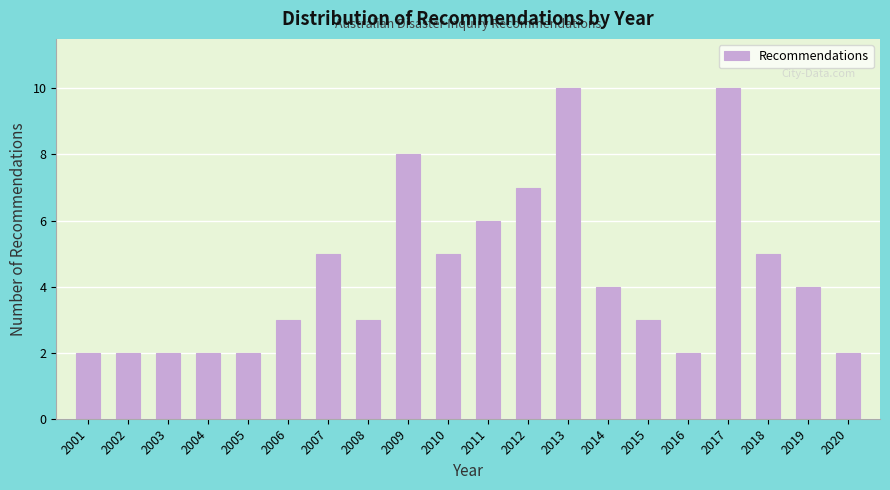

Reading left to right, extract all data points from this chart.

2001=2	2002=2	2003=2	2004=2	2005=2	2006=3	2007=5	2008=3	2009=8	2010=5	2011=6	2012=7	2013=10	2014=4	2015=3	2016=2	2017=10	2018=5	2019=4	2020=2